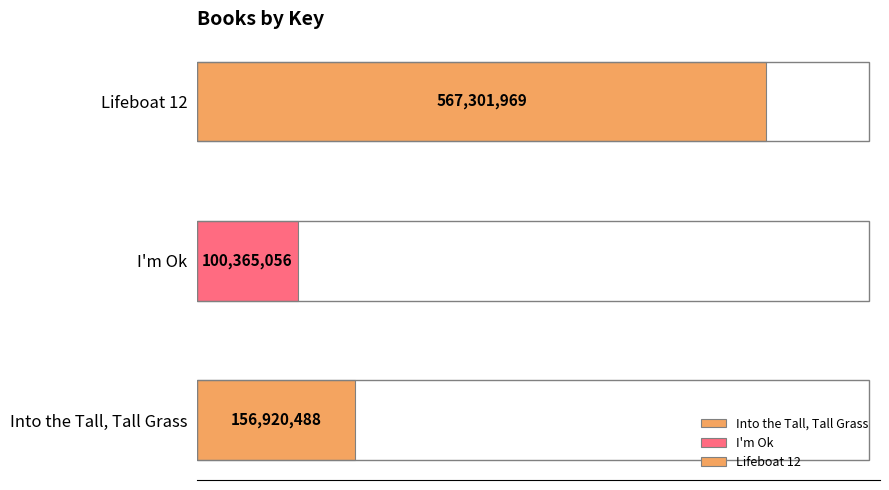

Which has a higher value, Lifeboat 12 or I'm Ok?

Lifeboat 12